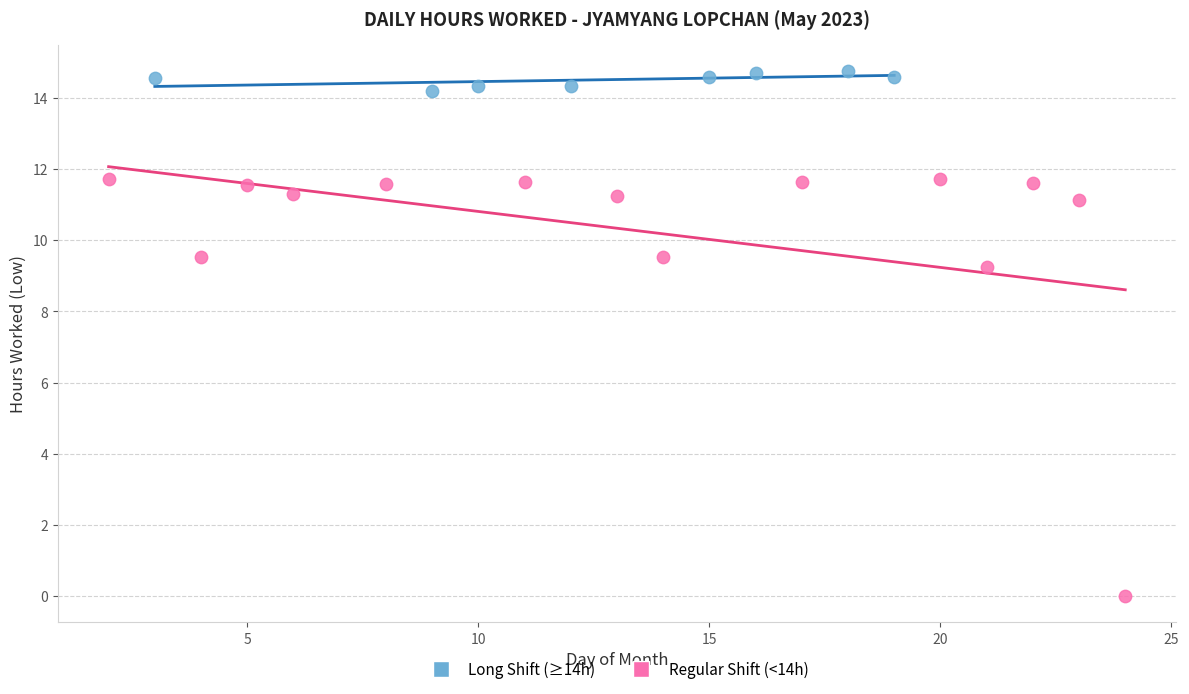

Which series contains the highest Y value?

Long Shift (≥14h)